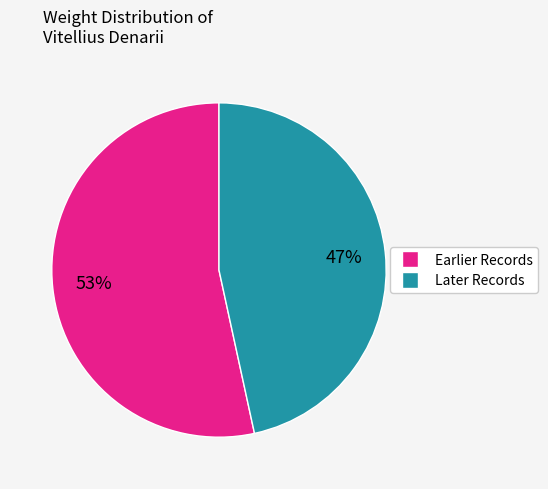

To the nearest percent, what percentage of the pie is Later Records?

47%